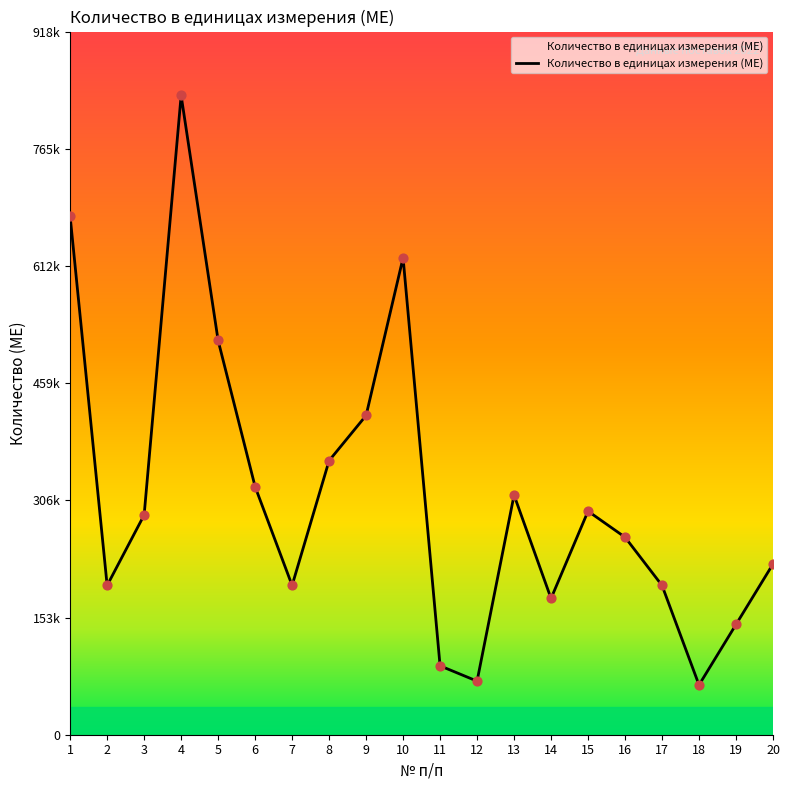

What is the change in value from 5 to 12?

-445000